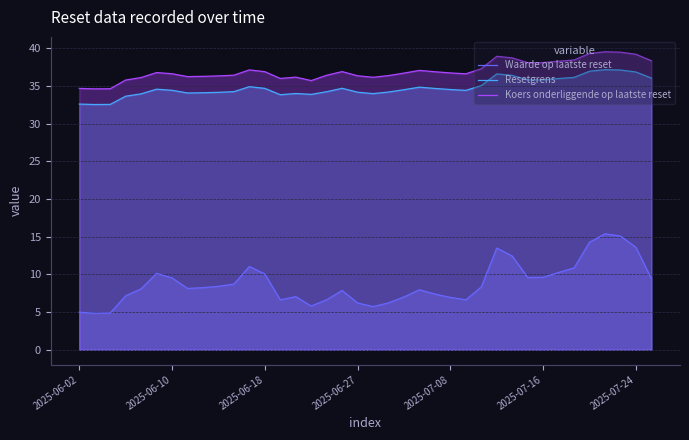

Rank the series by their maximum value, from highest to lowest.

Koers onderliggende op laatste reset, Resetgrens, Waarde op laatste reset